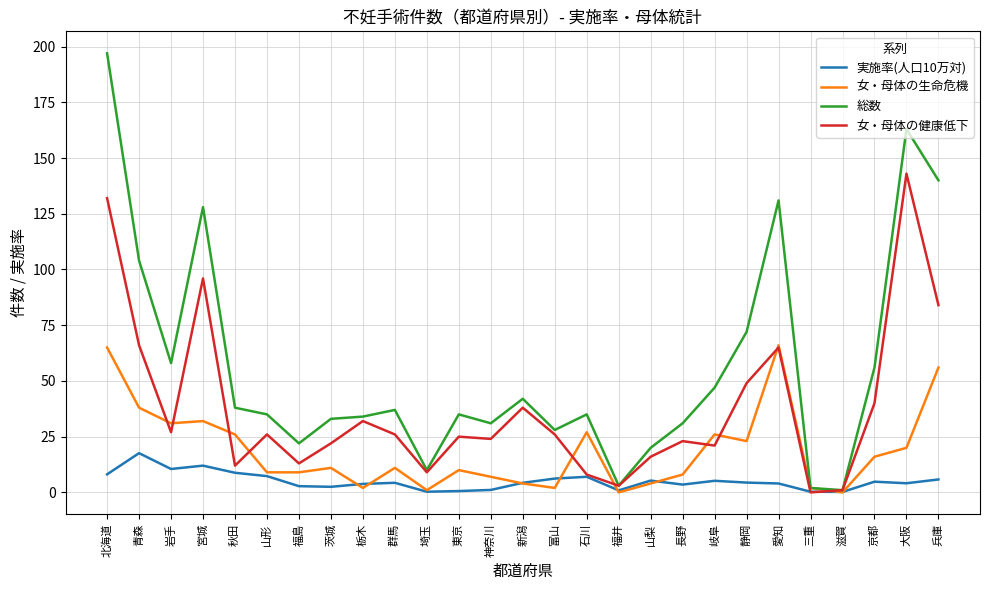

Is it true that 実施率(人口10万対) equals 10.3 at 青森?

False